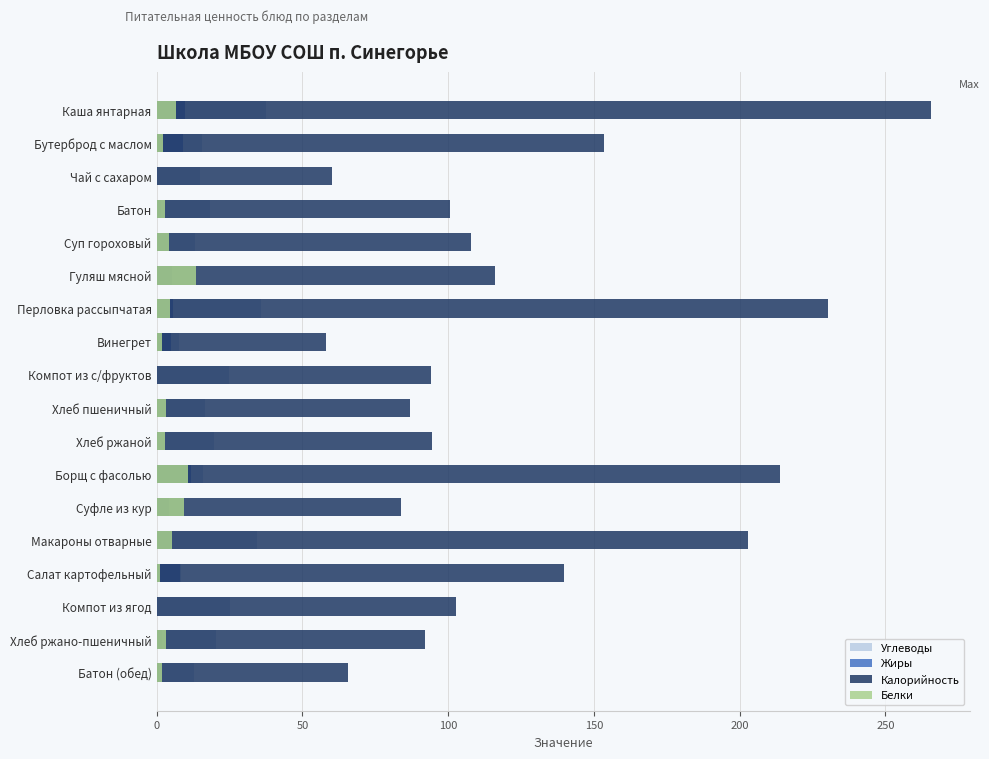

How many bars are there in each group?

4